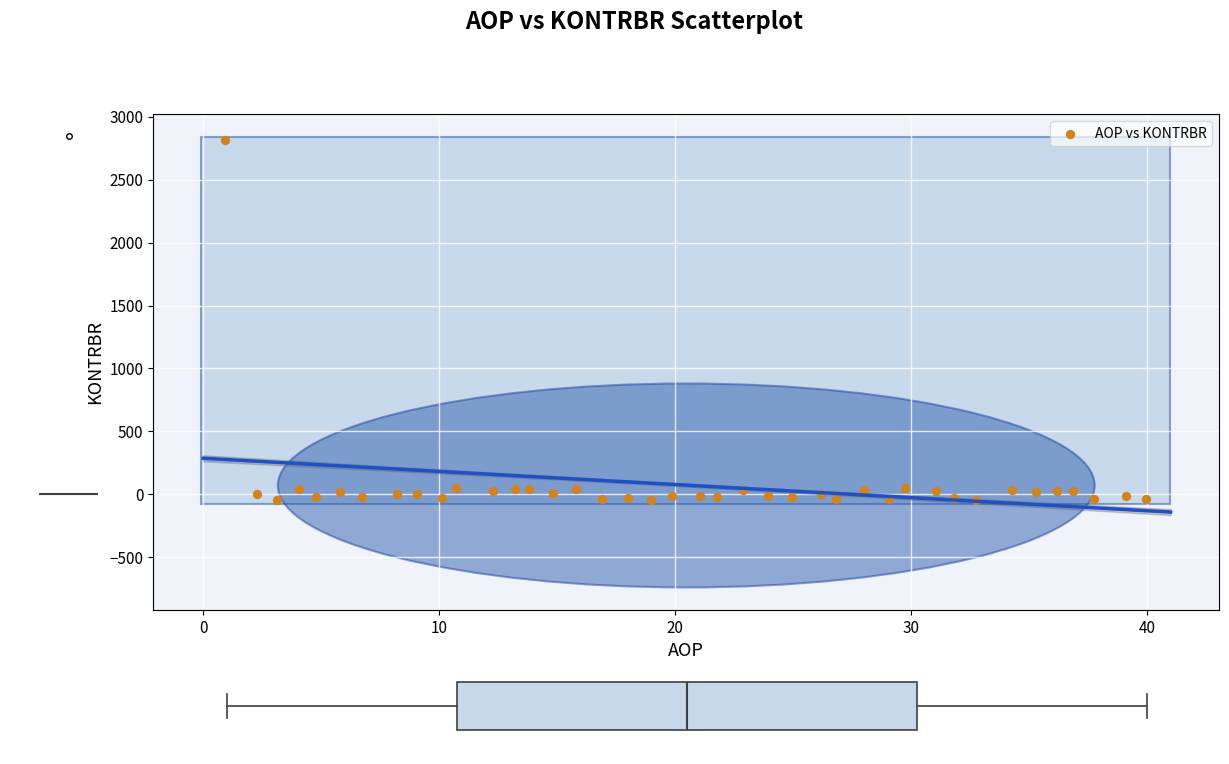

What is the range of Y values (max minus min)?

2863.5